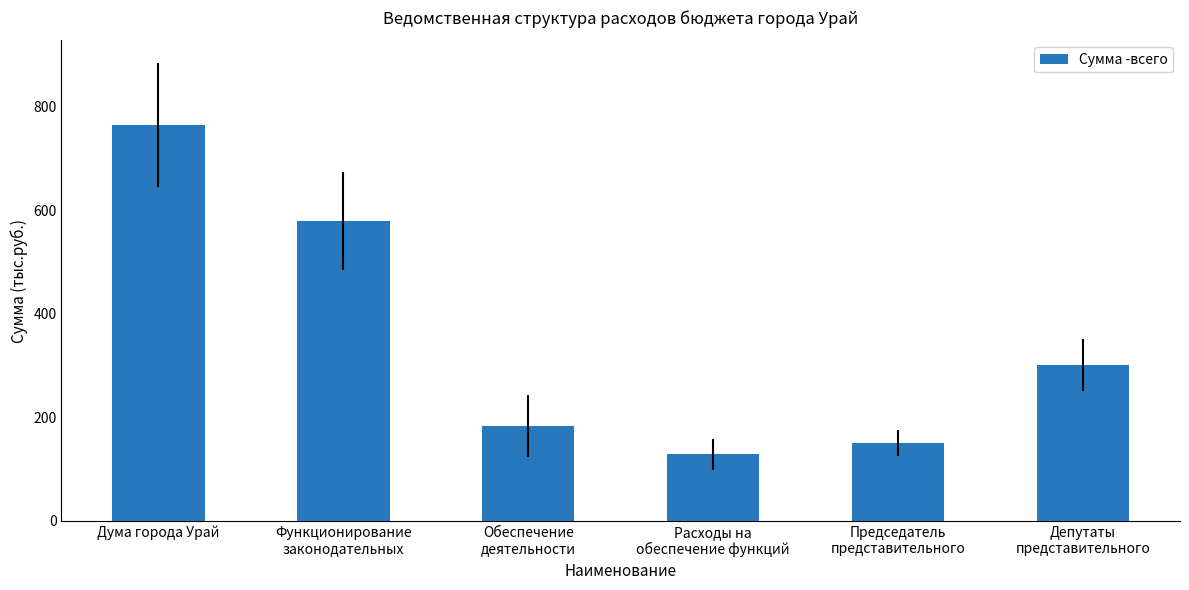

Reading left to right, transcribe all the data shown in this chart.

Дума города Урай=764.3	Функционирование
законодательных=580.2	Обеспечение
деятельности=184.1	Расходы на
обеспечение функций=128.4	Председатель
представительного=150.5	Депутаты
представительного=301.3